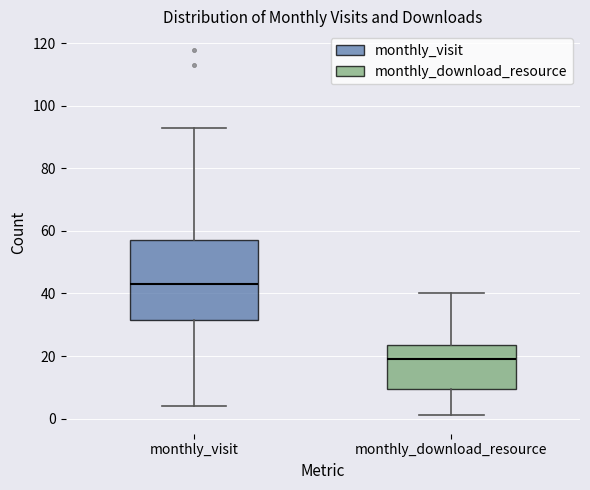

Reading left to right, read every box against the y-axis: the position of its median line, the range the box covers, and the ends of its whiskers. The values are not printed on the chart, so give them approximately, as read against the axis.

monthly_visit: median 44, box 32 to 58, whiskers 4 to 94
monthly_download_resource: median 20, box 10 to 24, whiskers 2 to 40